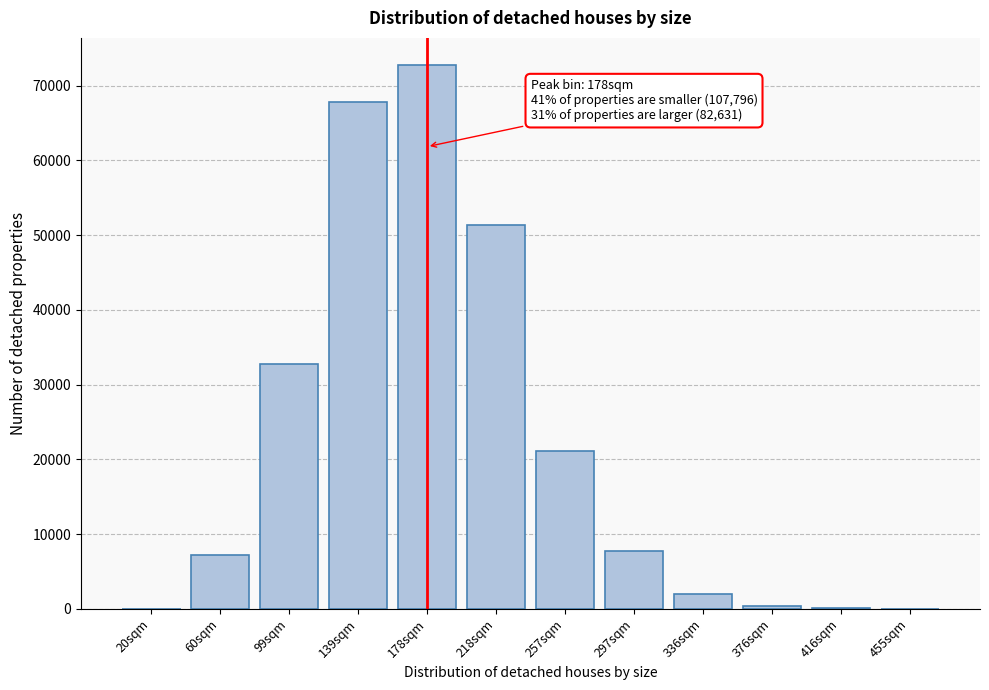

What is the ratio of the value at 218sqm to the value at 178sqm?

0.7